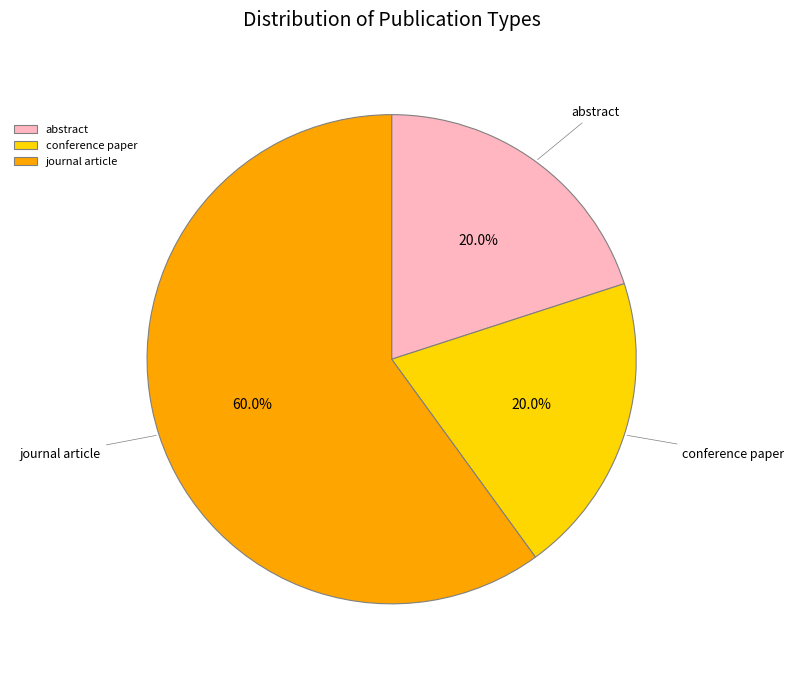

What portion of the pie excludes journal article?

40.0%